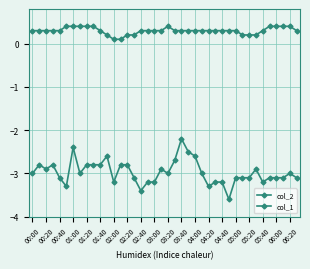

Is this an area chart (filled region under the line)?

No